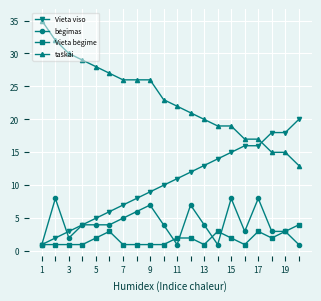

What is the greatest value displayed?

35